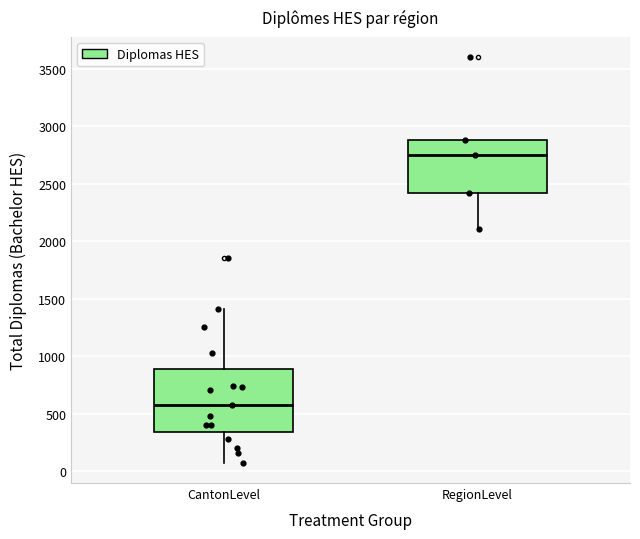

Comparing the boxes themselves (not the whiskers), which one is the tallest?

CantonLevel